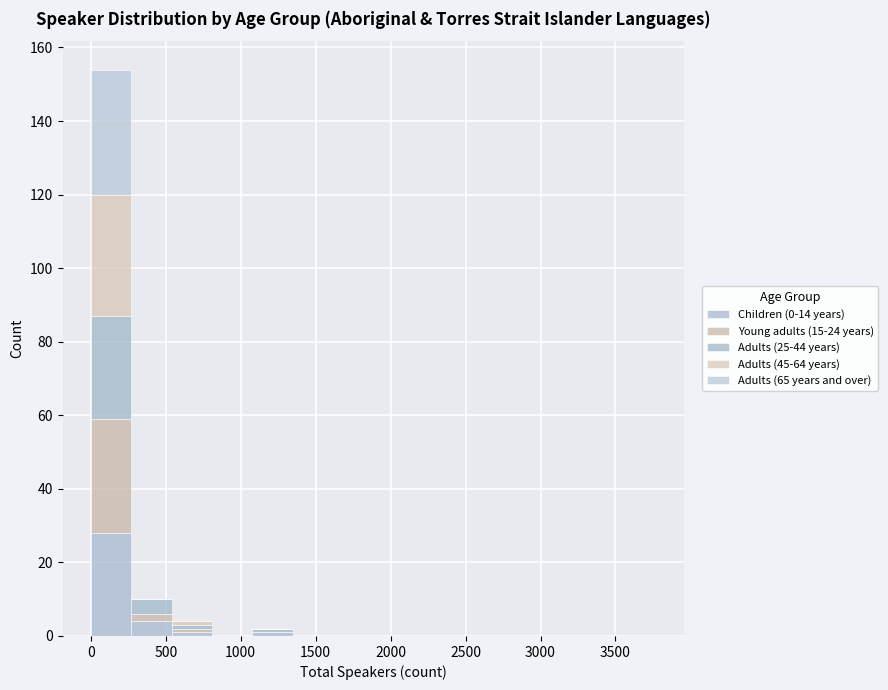

Which range on the x-axis has the tallest stacked bar (by total height)?

0 to 250